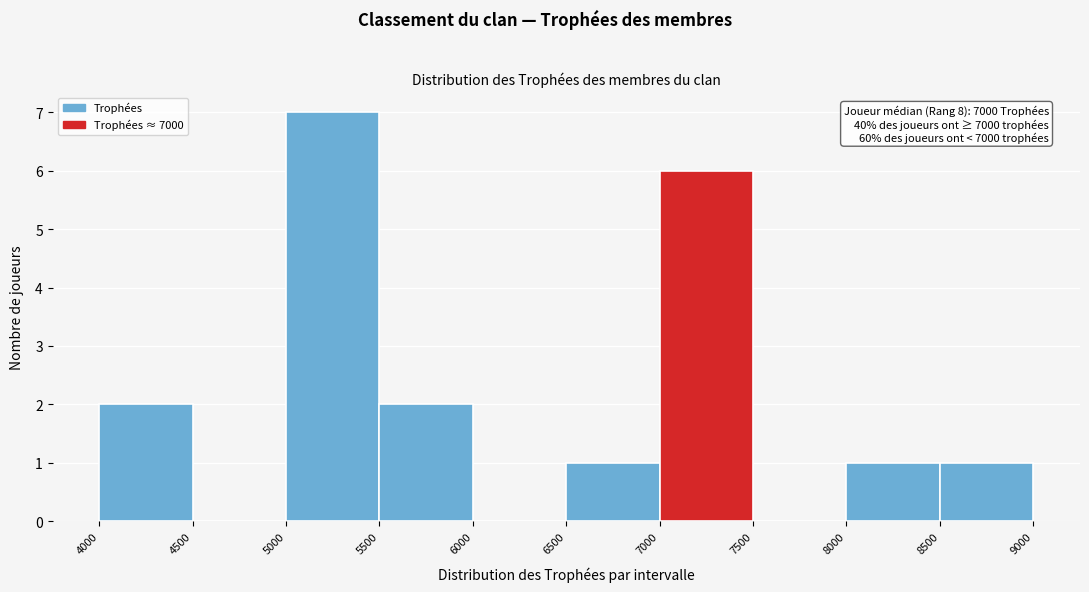

Over which range of the x-axis is the bar tallest?

5000 to 5500